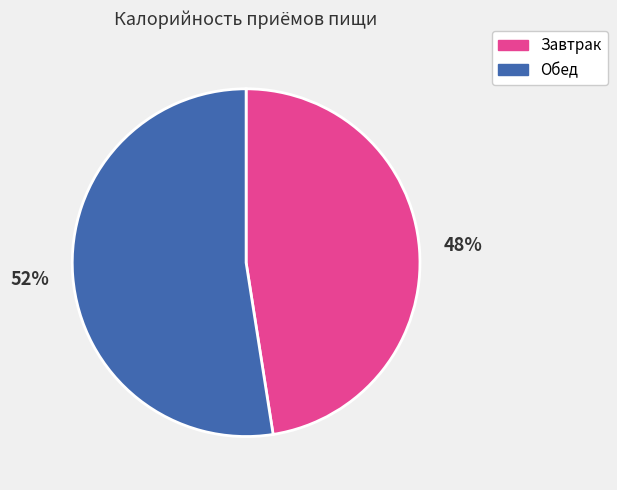

Is the sum of Завтрак and Обед greater than half?

Yes